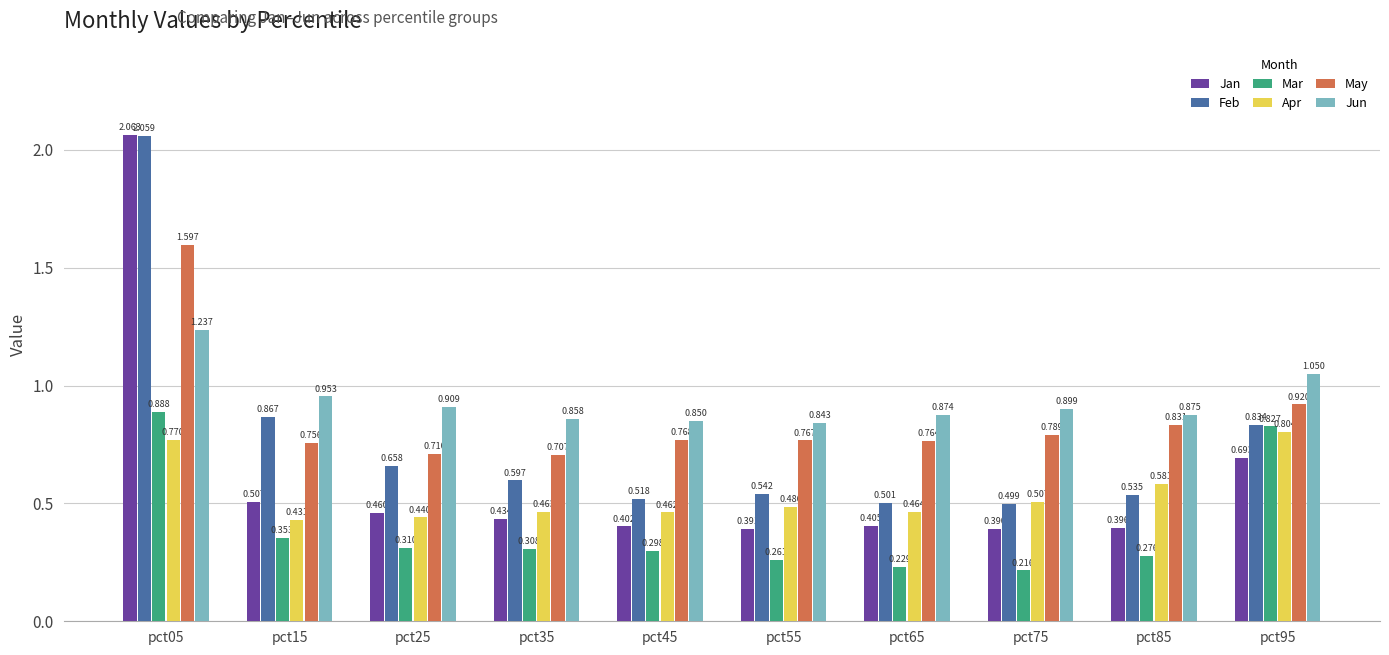

Are the bars grouped side by side (vs. stacked)?

Yes